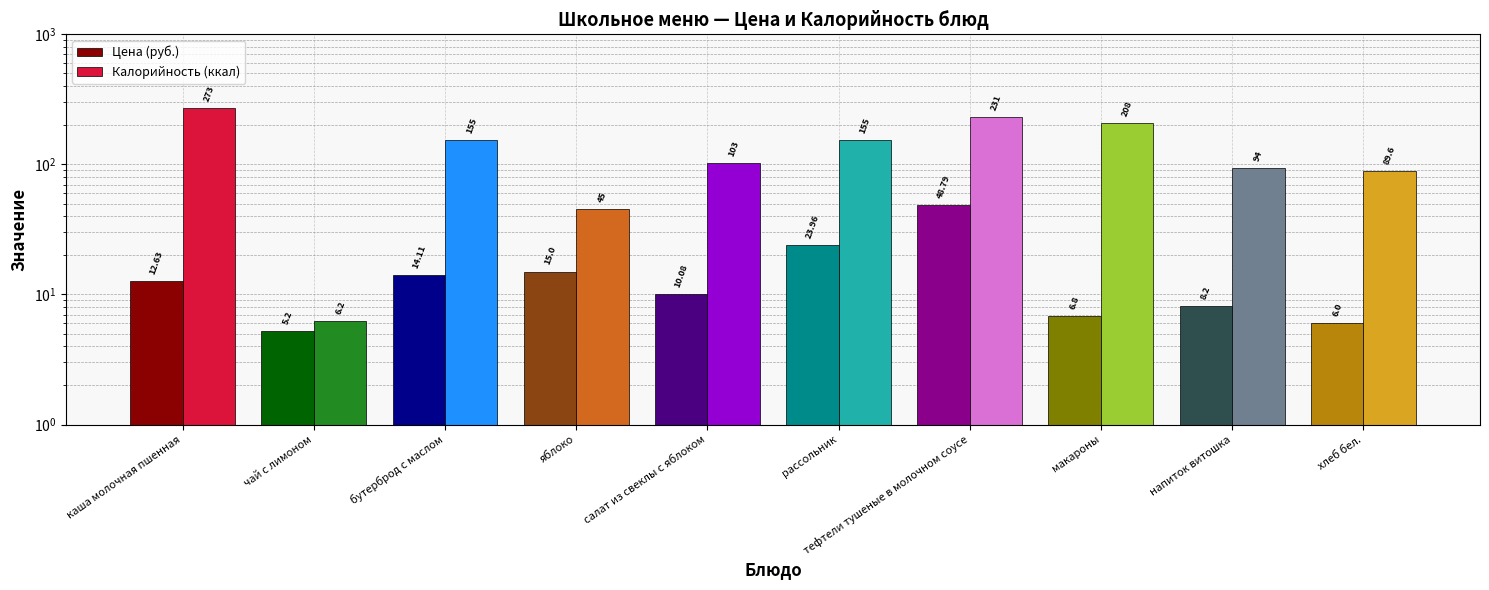

What is the greatest value displayed?

273.0